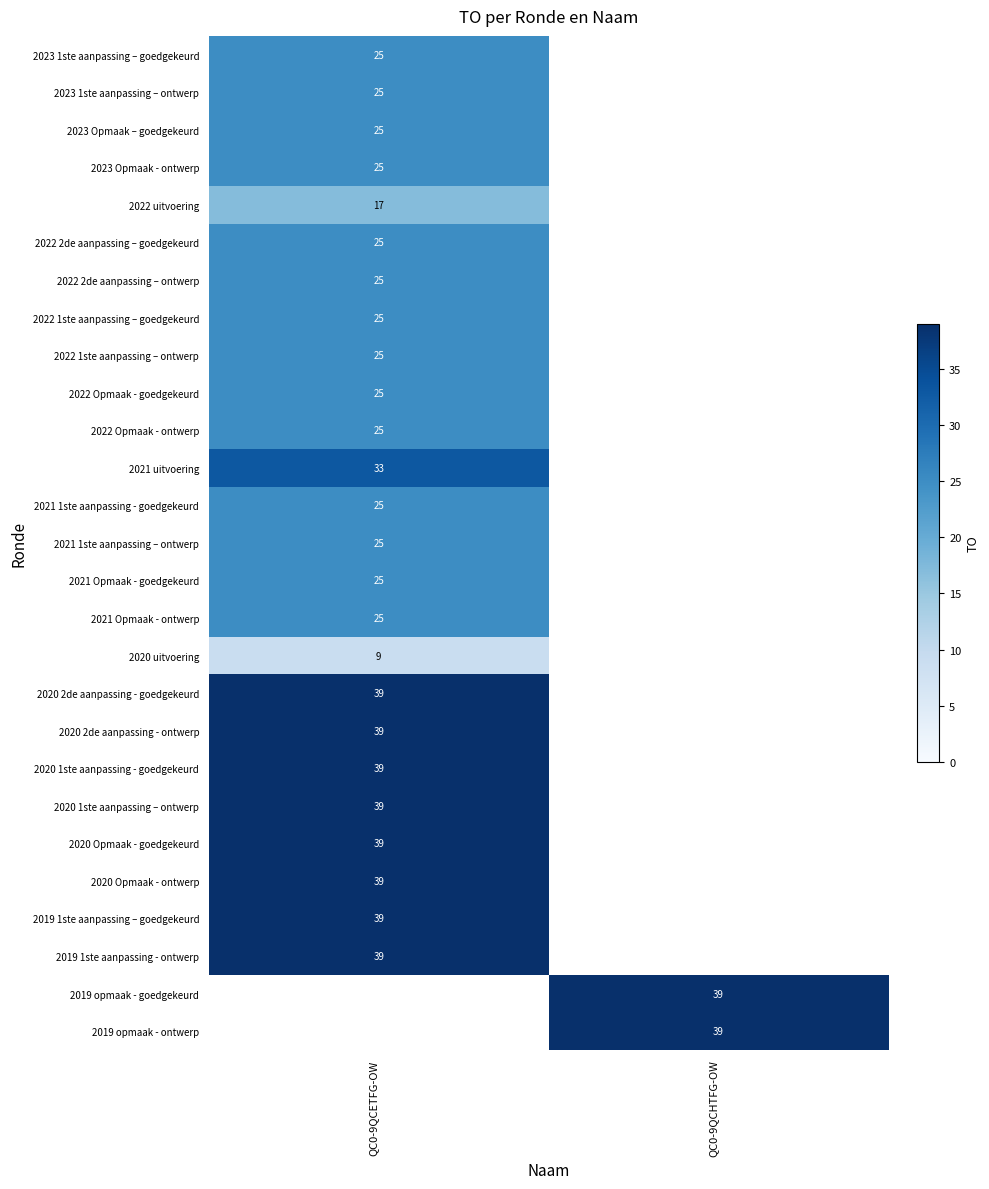

True or false: 2023 1ste aanpassing – ontwerp has a value of 41 at QC0-9QCETFG-OW.

False